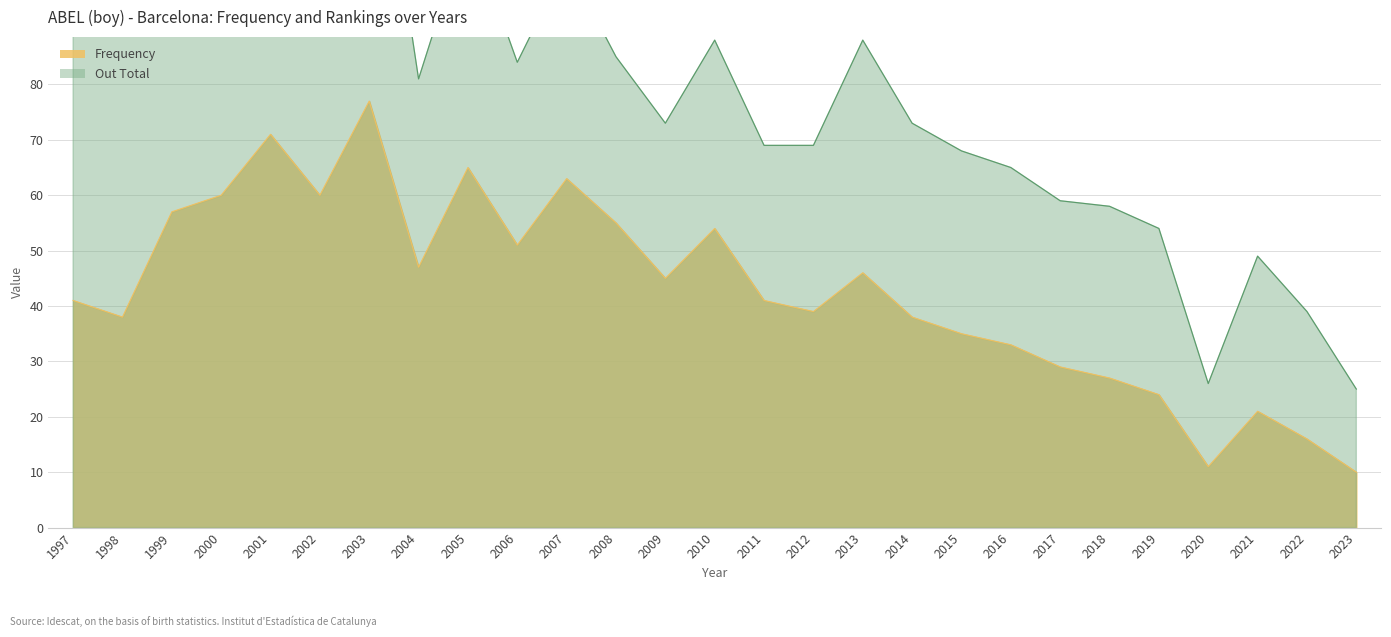

What is the spread (max minus min) of values at 2004?

34